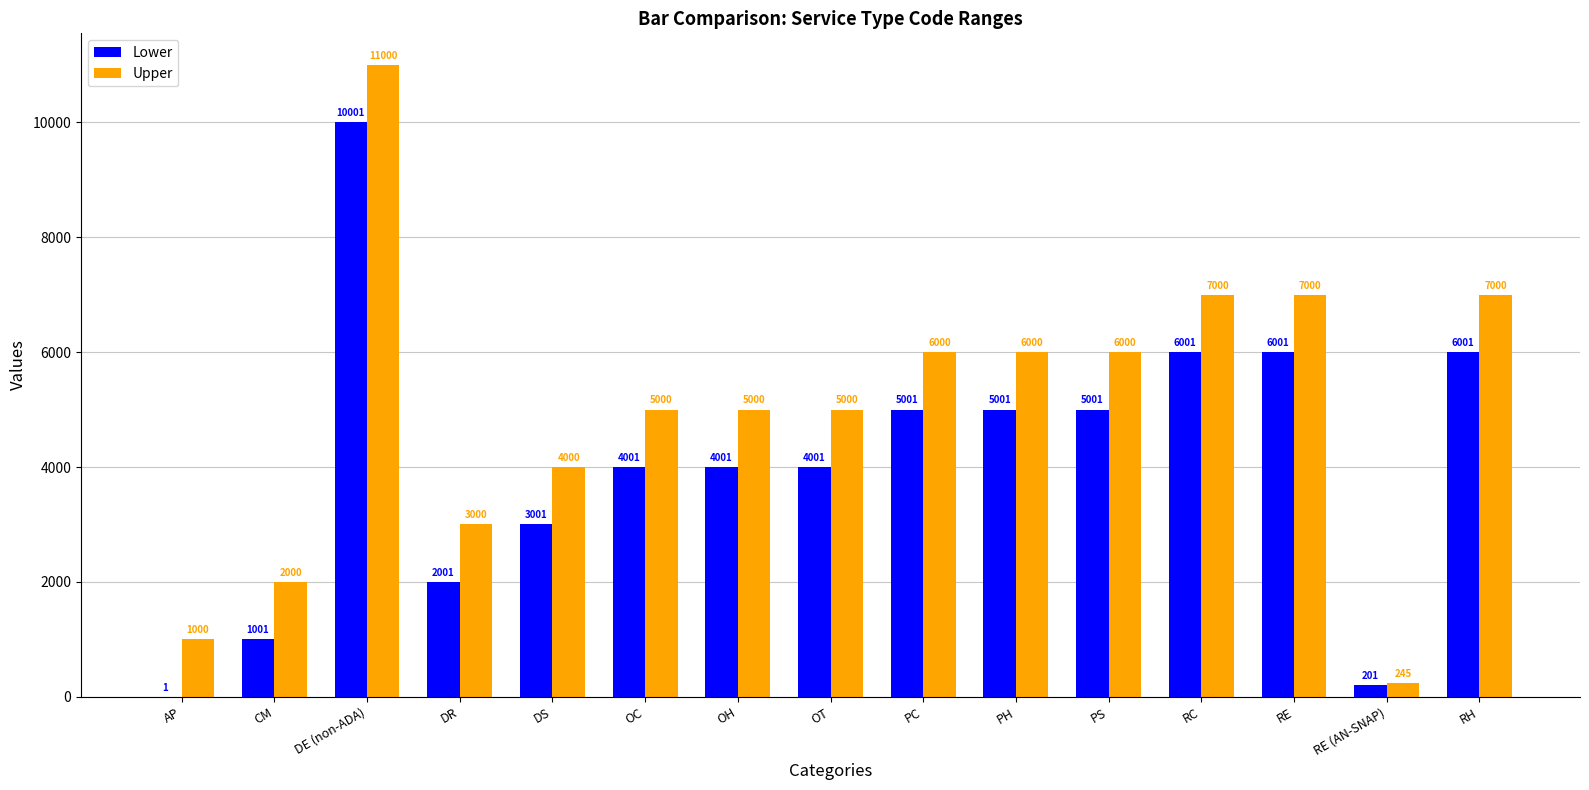

True or false: Lower has a value of 9600 at RH.

False